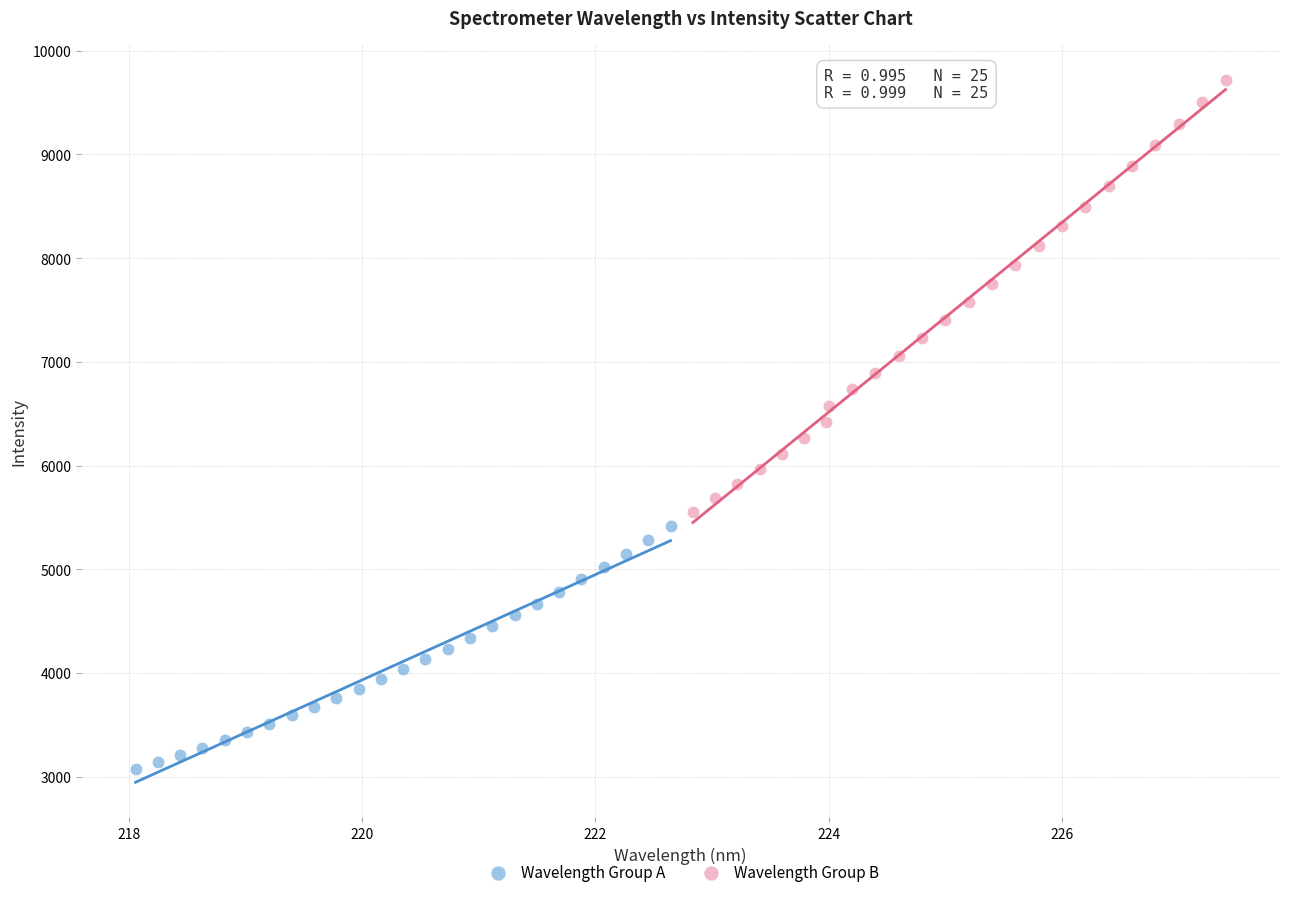

Which series has the widest spread of Y values?

Wavelength Group B